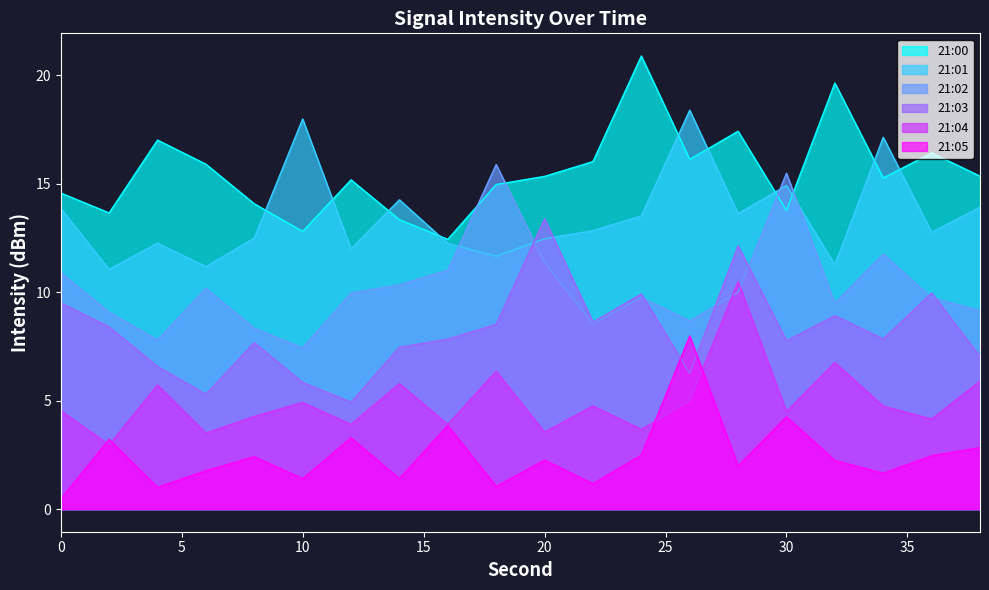

True or false: 21:02 and 21:05 intersect in this chart.

False